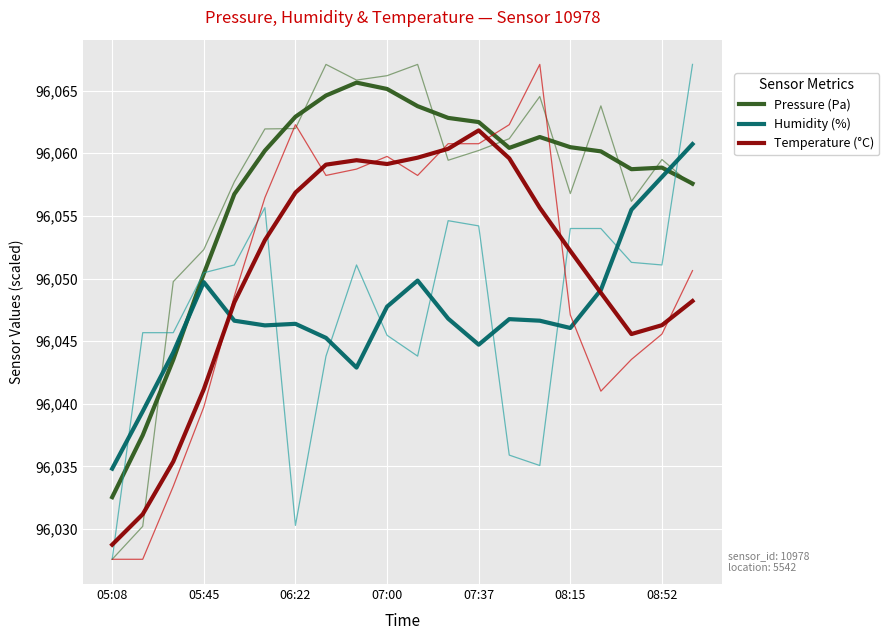

In Humidity (%), how many points are lower than both neighbors (excluding endpoints)?

4